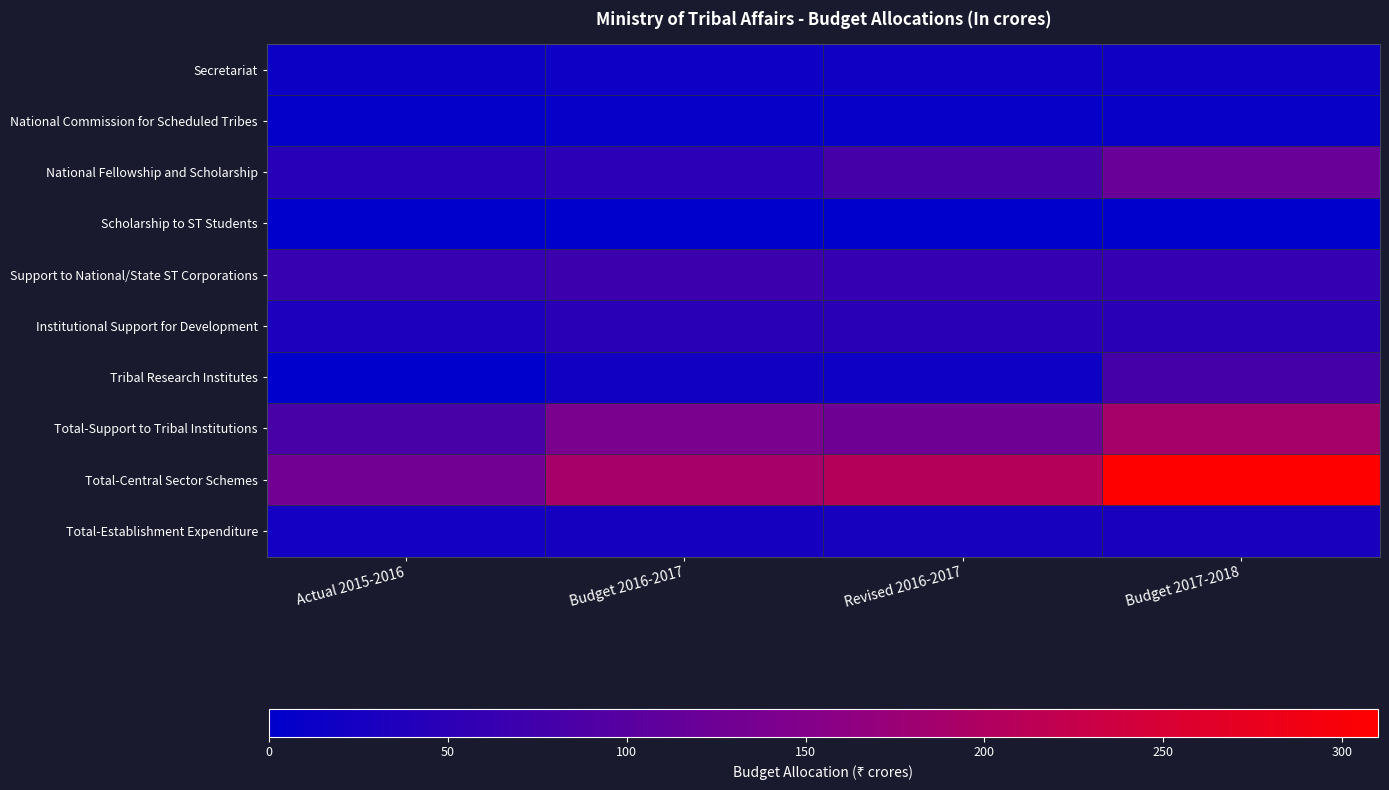

Which series has the largest range (max minus min)?

Total-Central Sector Schemes